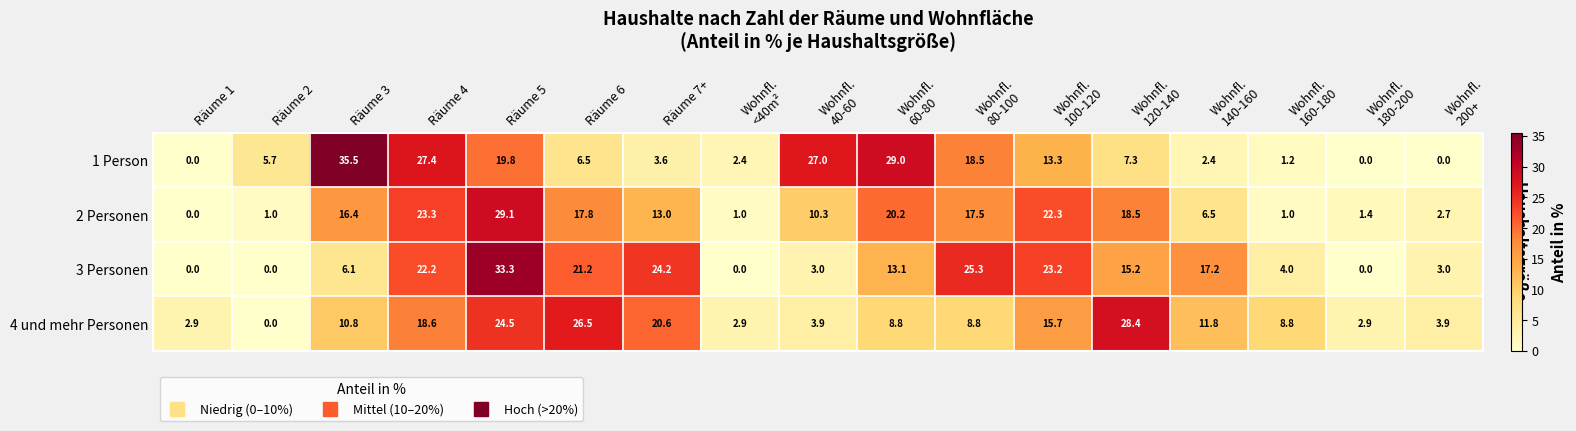

What is the spread (max minus min) of values at Räume 6?

20.0